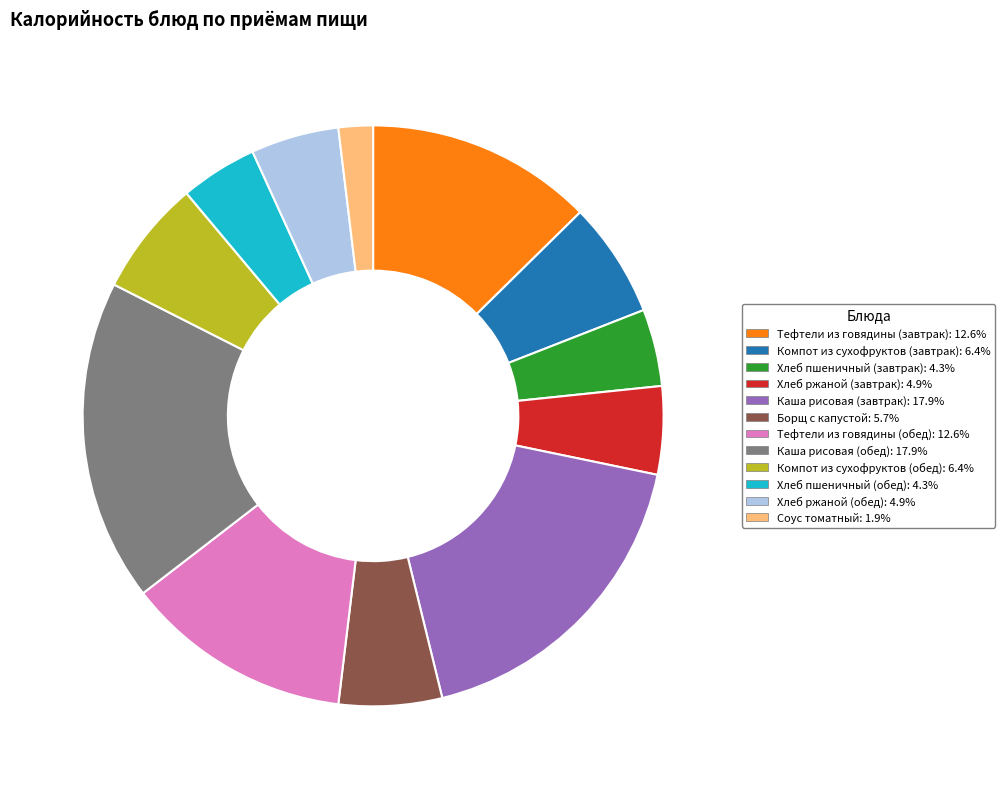

Between Каша рисовая (завтрак) and Хлеб пшеничный (завтрак), which is larger?

Каша рисовая (завтрак)